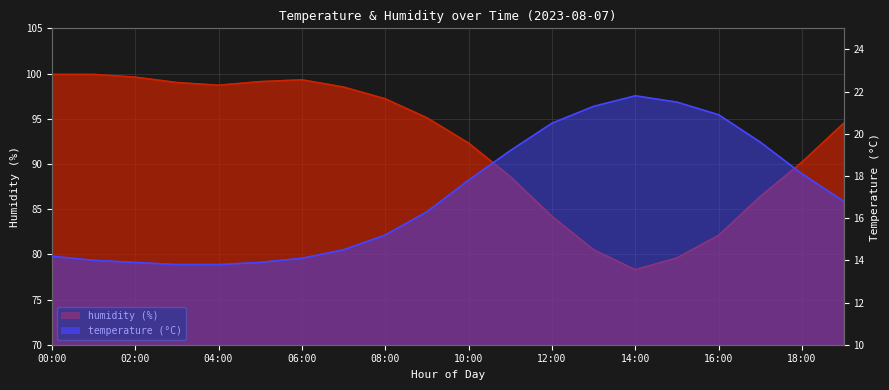

What position from the left is 09:00?

10